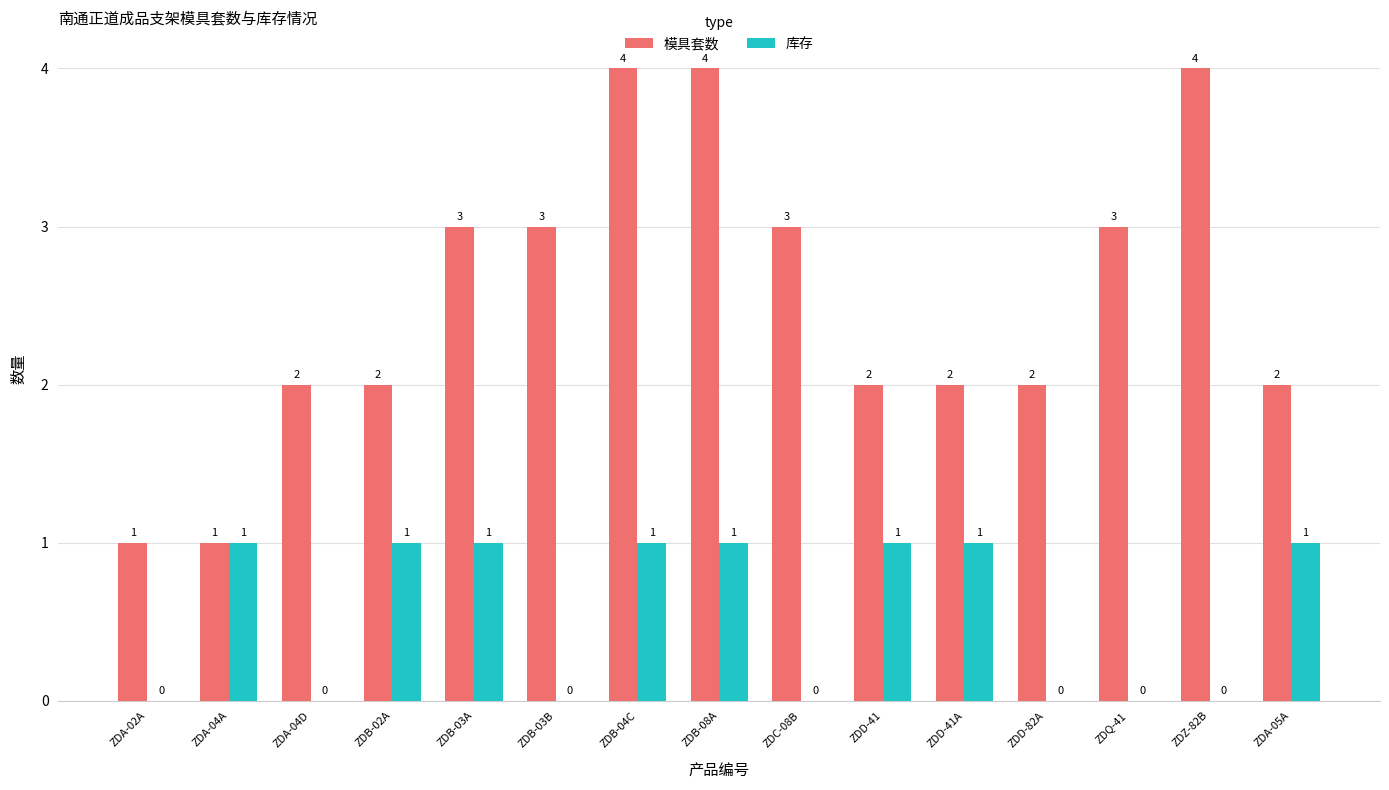

Reading left to right, what are all the values shown in this chart?

模具套数: 1	1	2	2	3	3	4	4	3	2	2	2	3	4	2
库存: 0	1	0	1	1	0	1	1	0	1	1	0	0	0	1